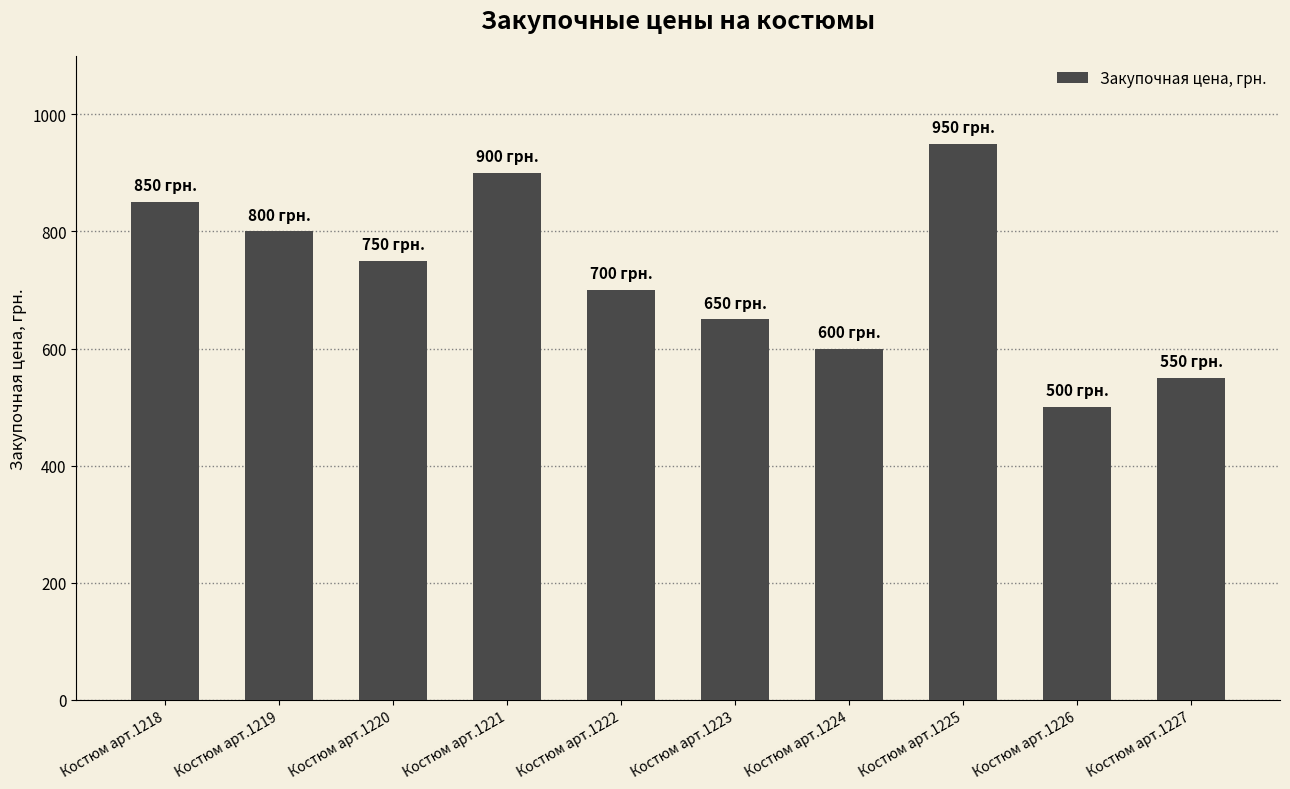

Reading right to left, transcribe all the data shown in this chart.

Костюм арт.1227=550	Костюм арт.1226=500	Костюм арт.1225=950	Костюм арт.1224=600	Костюм арт.1223=650	Костюм арт.1222=700	Костюм арт.1221=900	Костюм арт.1220=750	Костюм арт.1219=800	Костюм арт.1218=850